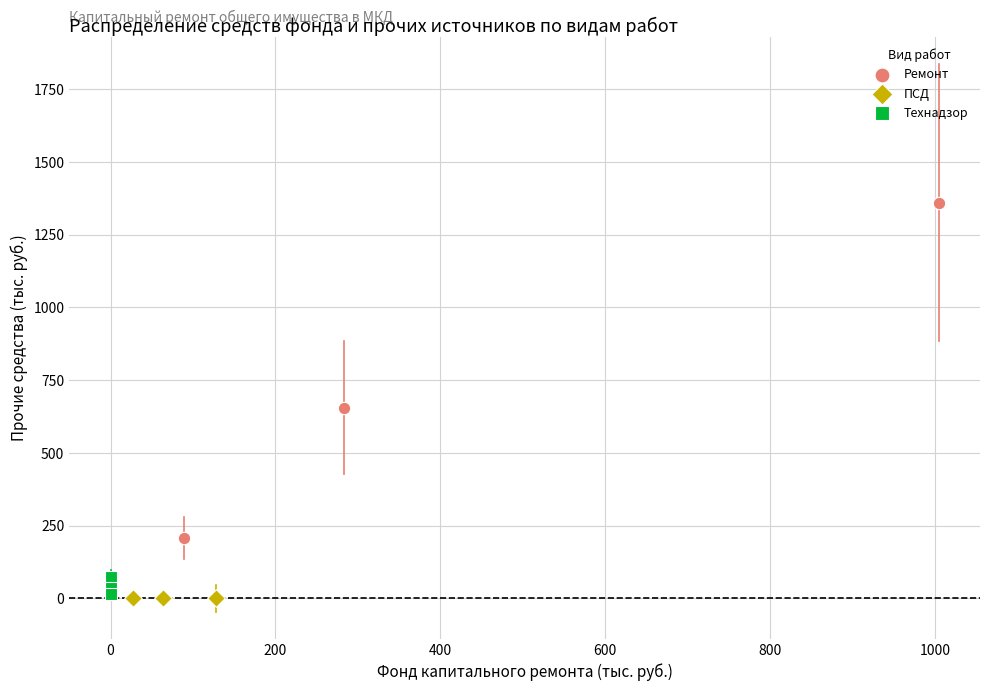

Which series reaches the maximum Y coordinate?

Ремонт